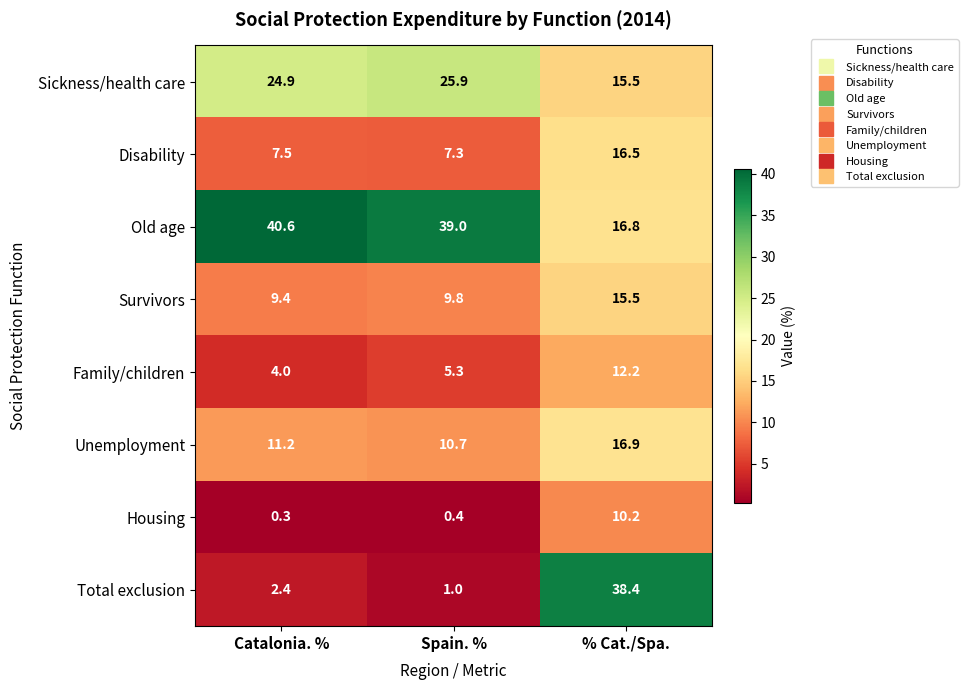

Reading right to left, list all the values displayed in this chart.

Sickness/health care: % Cat./Spa.=15.5	Spain. %=25.9	Catalonia. %=24.9
Disability: % Cat./Spa.=16.5	Spain. %=7.3	Catalonia. %=7.5
Old age: % Cat./Spa.=16.8	Spain. %=39.0	Catalonia. %=40.6
Survivors: % Cat./Spa.=15.5	Spain. %=9.8	Catalonia. %=9.4
Family/children: % Cat./Spa.=12.2	Spain. %=5.3	Catalonia. %=4.0
Unemployment: % Cat./Spa.=16.9	Spain. %=10.7	Catalonia. %=11.2
Housing: % Cat./Spa.=10.2	Spain. %=0.4	Catalonia. %=0.3
Total exclusion: % Cat./Spa.=38.4	Spain. %=1.0	Catalonia. %=2.4